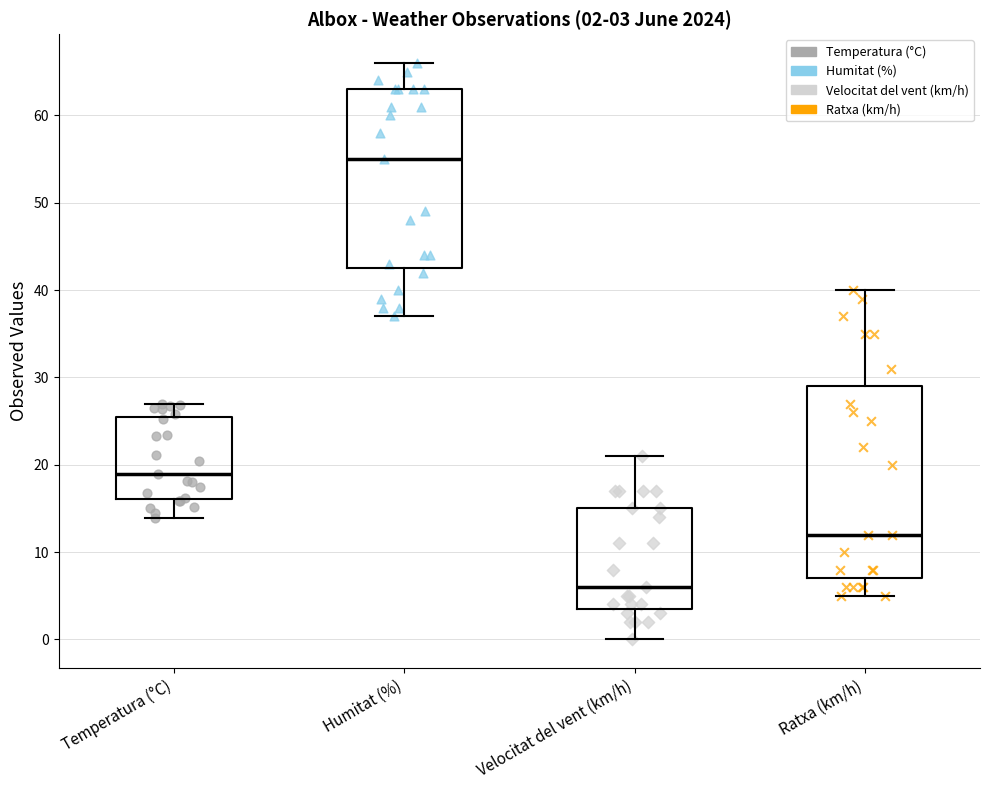

Which box is the tallest, from its lower edge to its upper edge?

Ratxa (km/h)